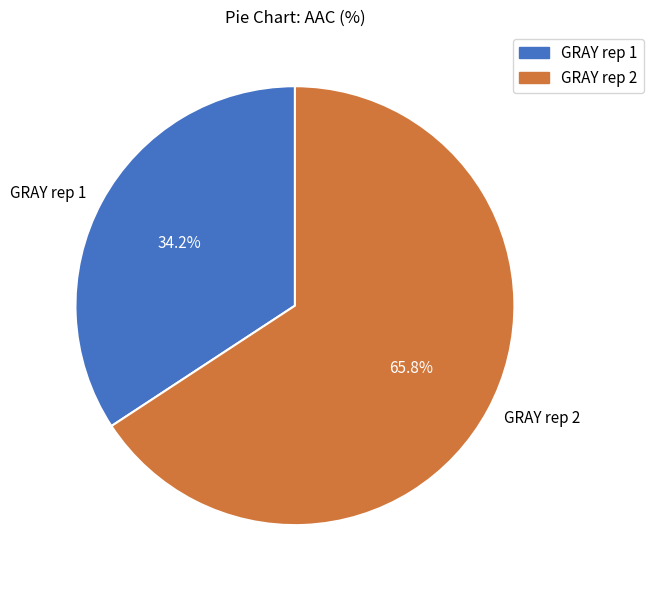

Does any single category account for the majority?

Yes